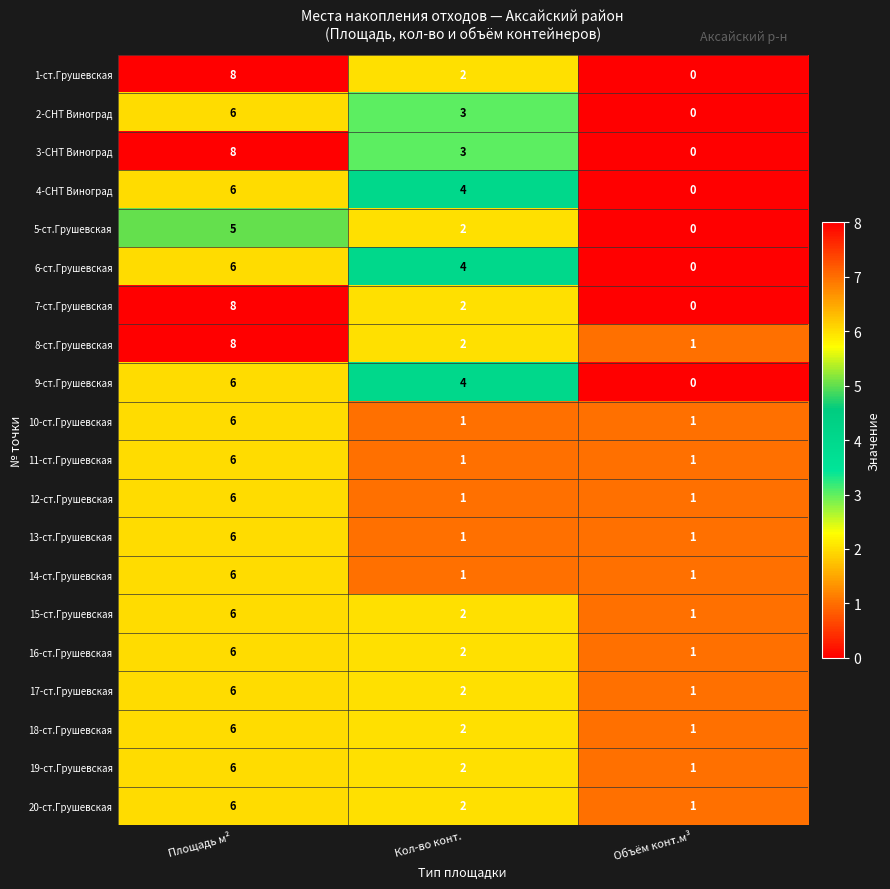

What is the difference between the maximum and minimum values in the 14-ст.Грушевская series?

5